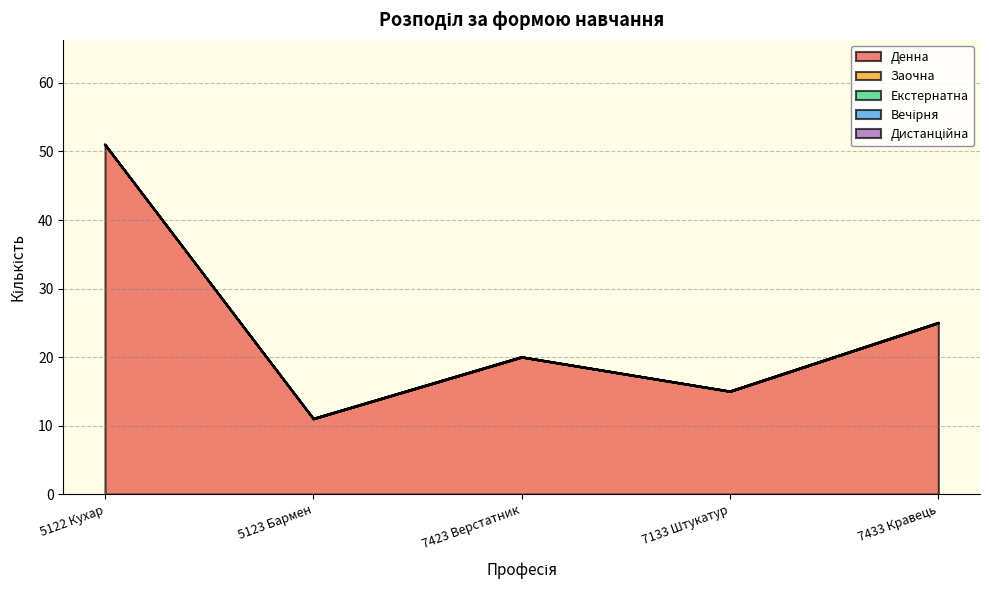

List the series in order of their peak value, lowest first.

Заочна, Екстернатна, Вечірня, Дистанційна, Денна